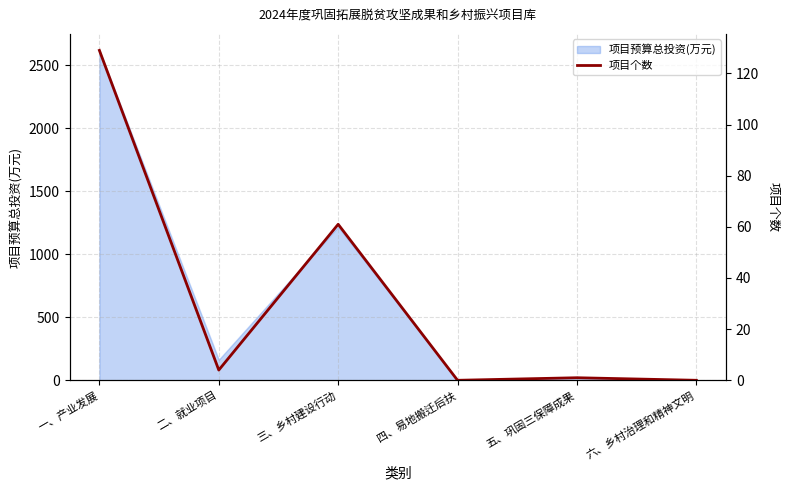

True or false: there are more than 2 points higher than both neighbors.

False